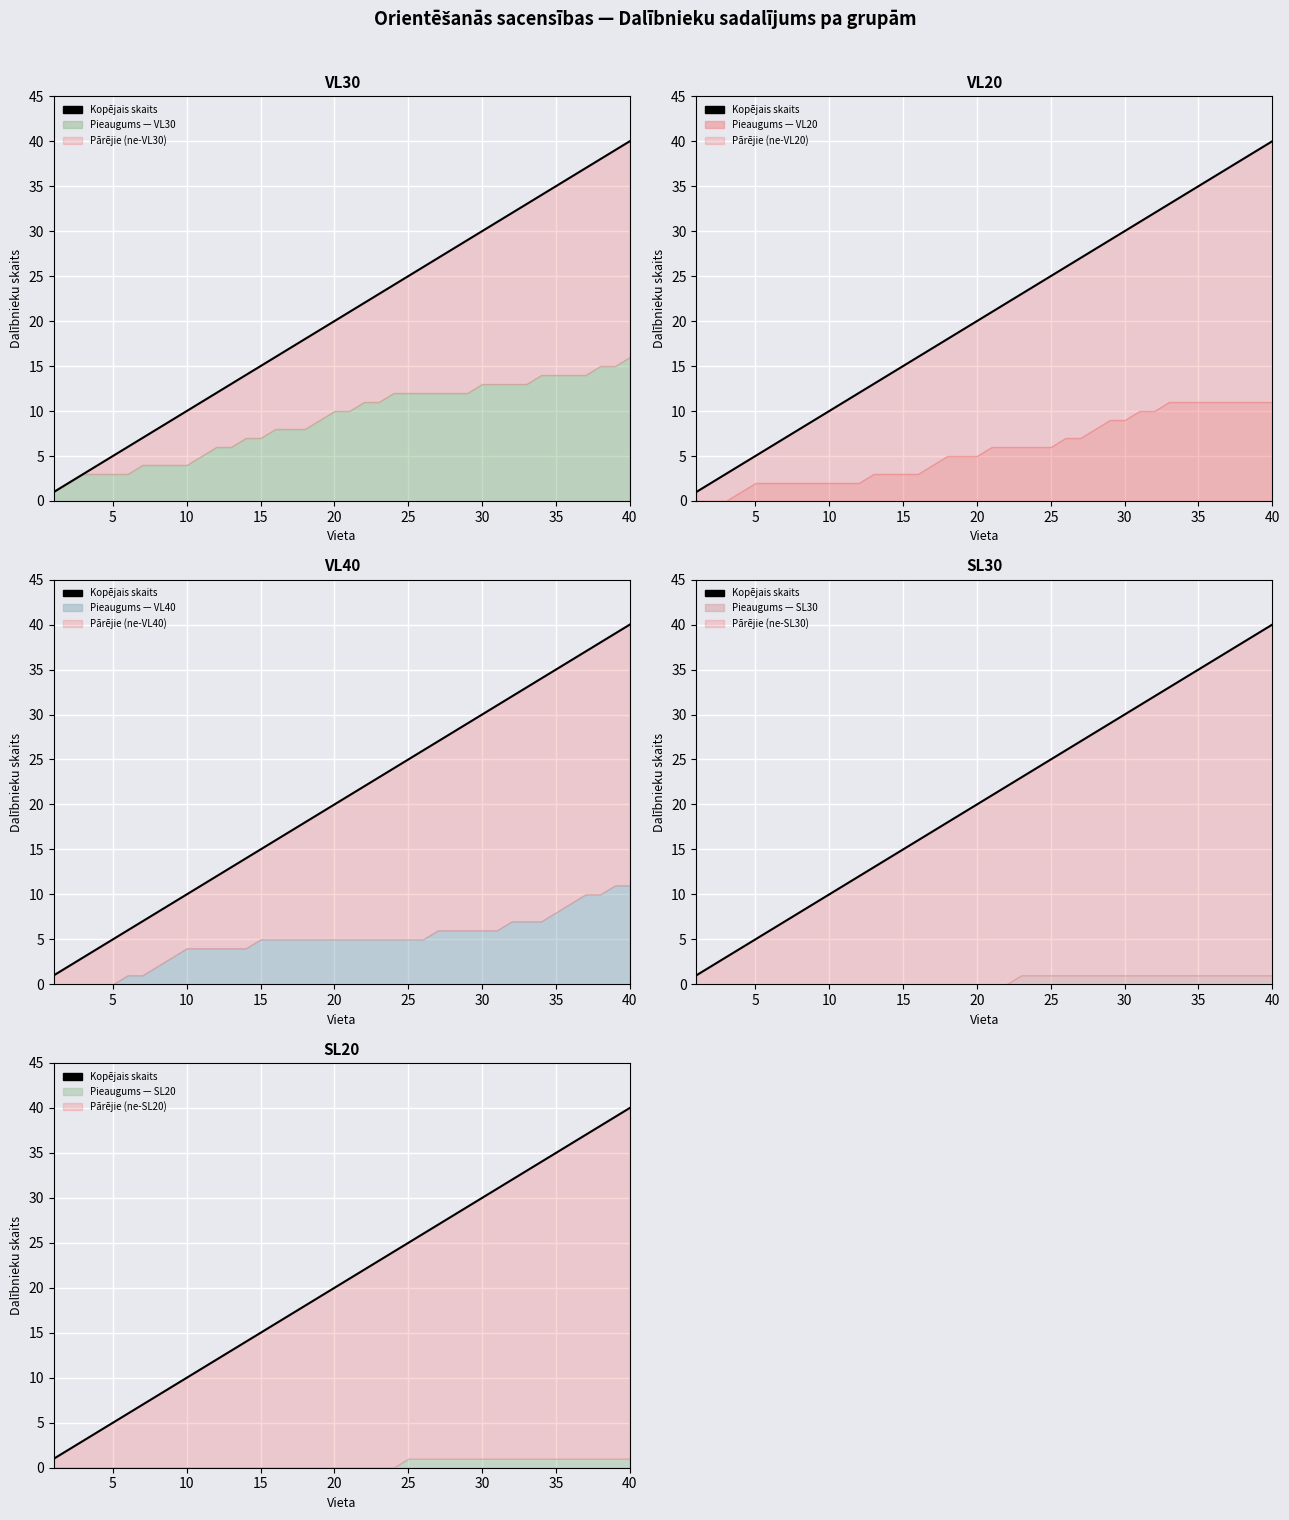

How many lines are shown in the chart?

1